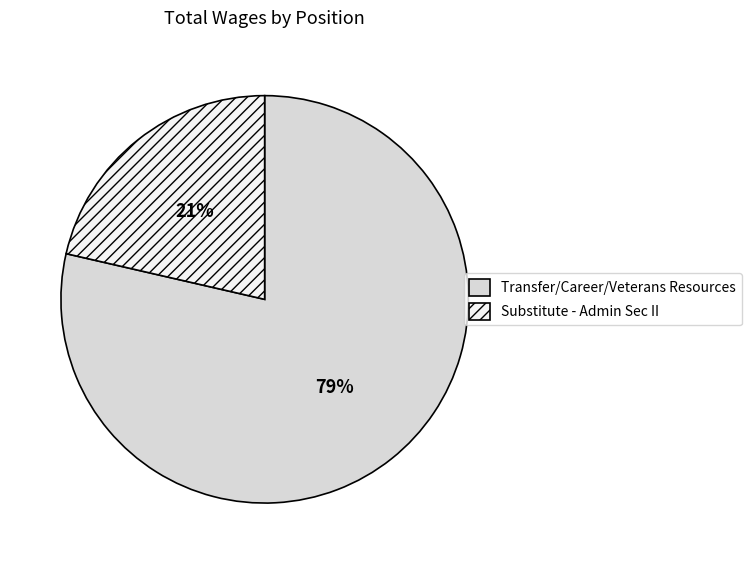

To the nearest percent, what percentage of the pie is Transfer/Career/Veterans Resources?

79%